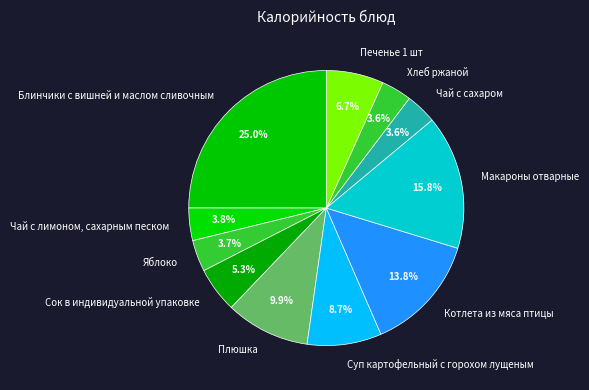

What percentage is the Сок в индивидуальной упаковке slice, to the nearest percent?

5%